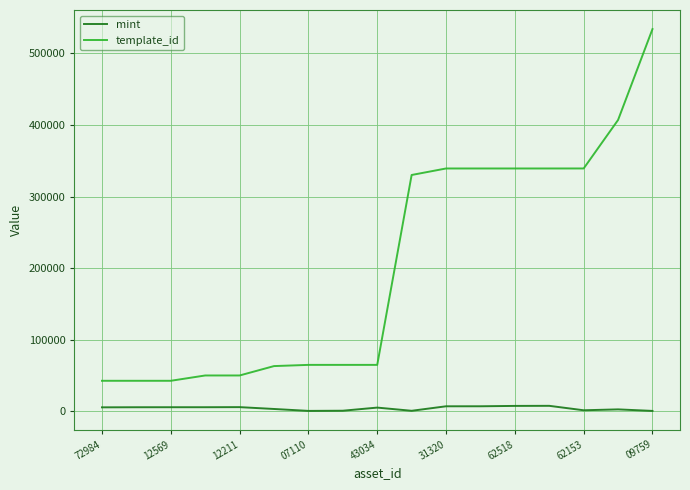

How many series are shown in this chart?

2